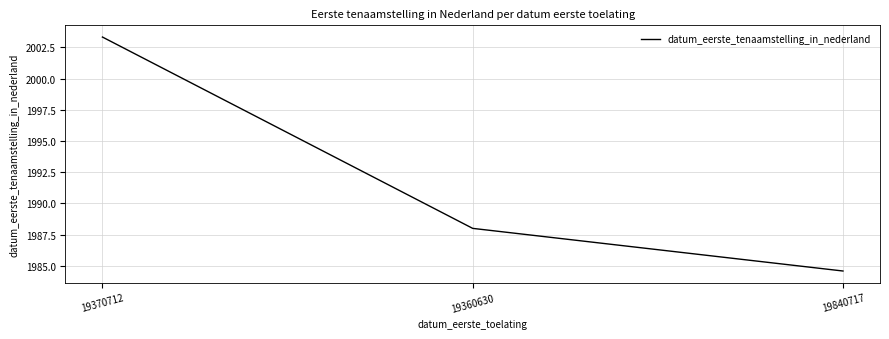

Does the chart have visible grid lines?

Yes